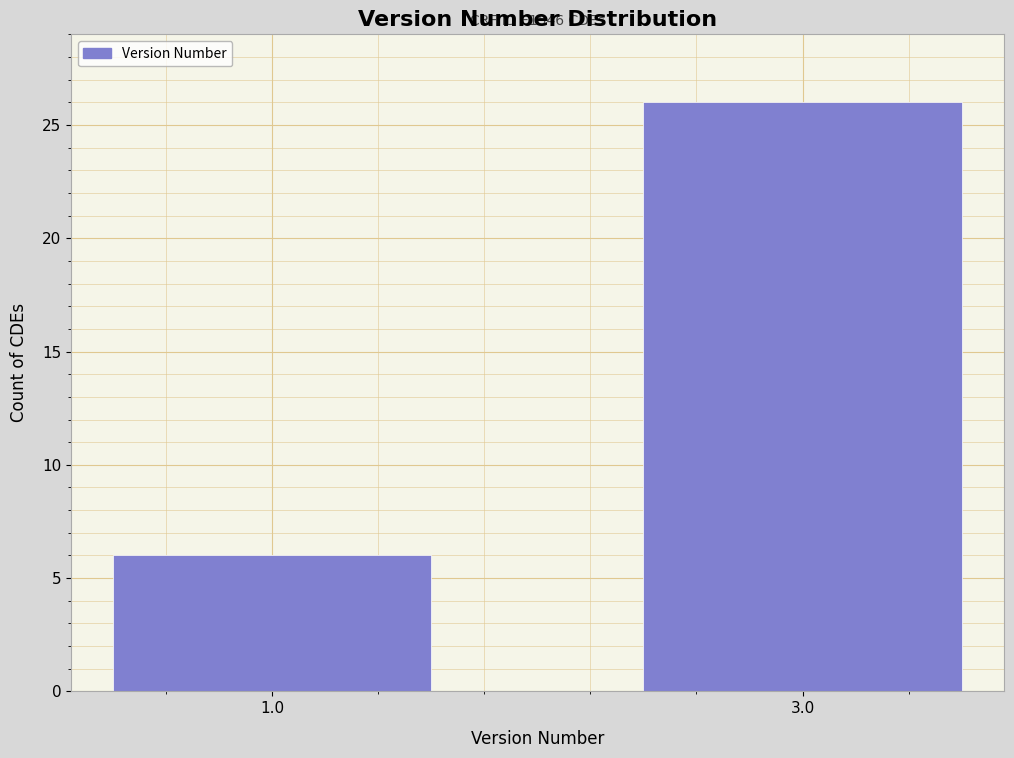

Reading left to right, extract all data points from this chart.

1.0=6	3.0=26